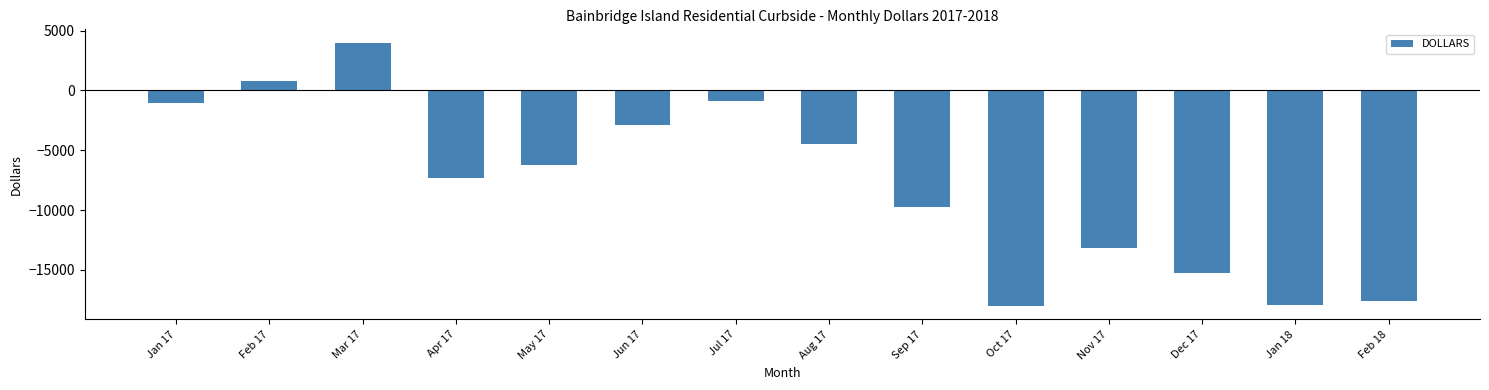

What is the change in value from Apr 17 to Dec 17?

-7885.5